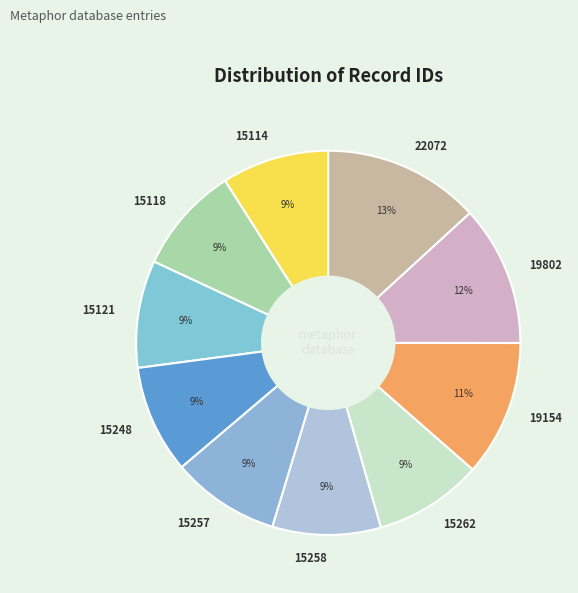

To the nearest percent, what portion does 19802 represent?

12%